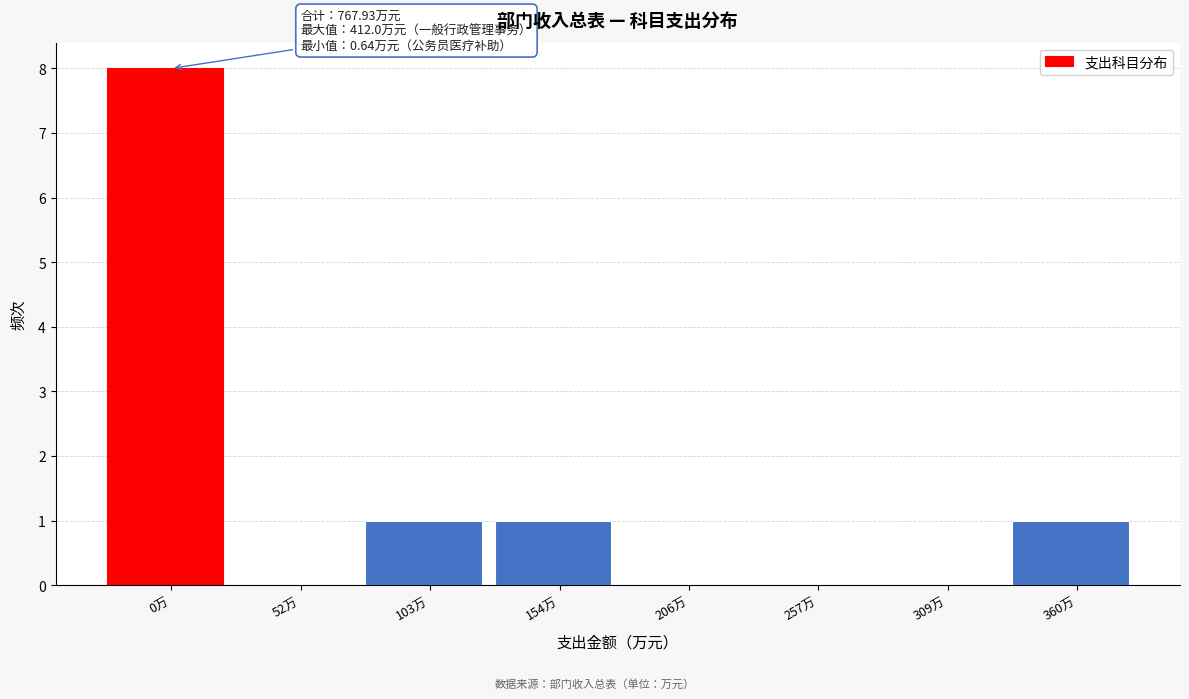

Reading left to right, list all the values displayed in this chart.

0万=8	52万=0	103万=1	154万=1	206万=0	257万=0	309万=0	360万=1